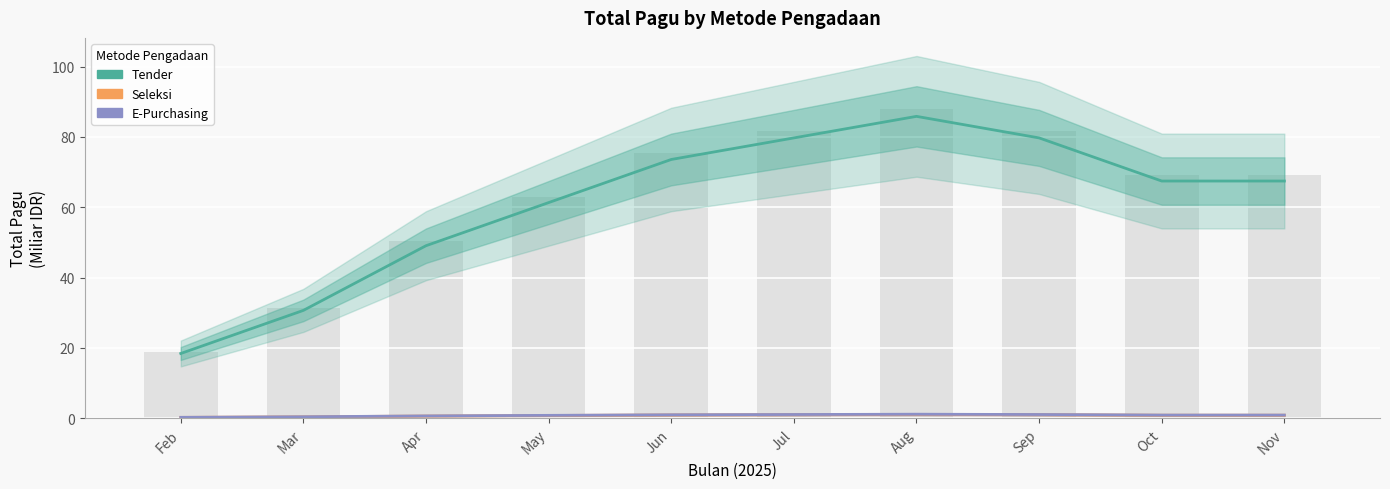

What is the value of the Tender bar at the 4th from the left?

61.3